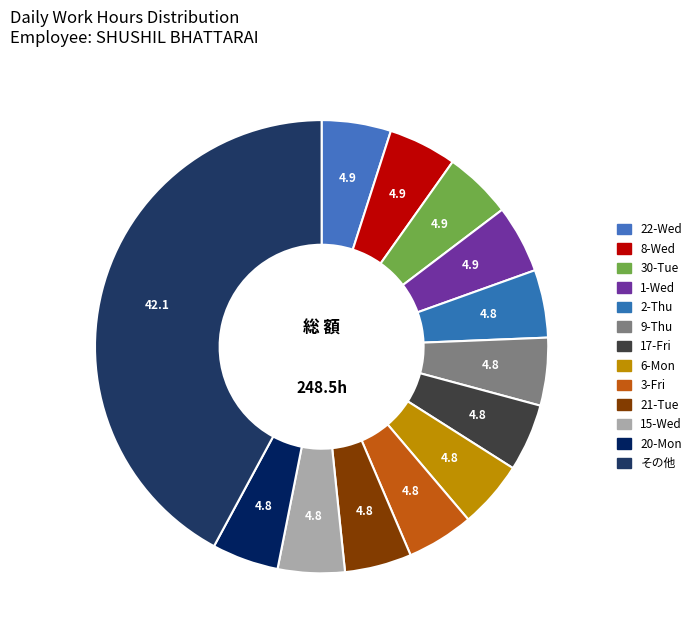

Is there any slice that represents more than half of the pie?

No